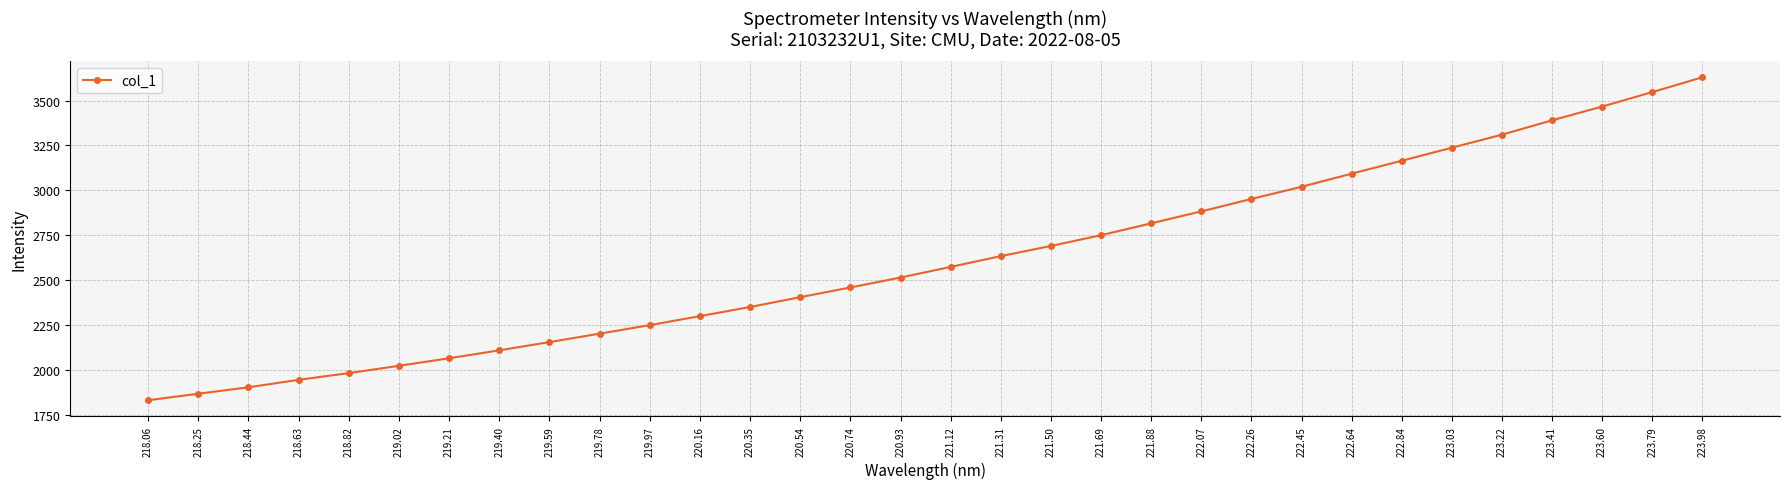

What is the minimum value shown in the chart?

1833.1